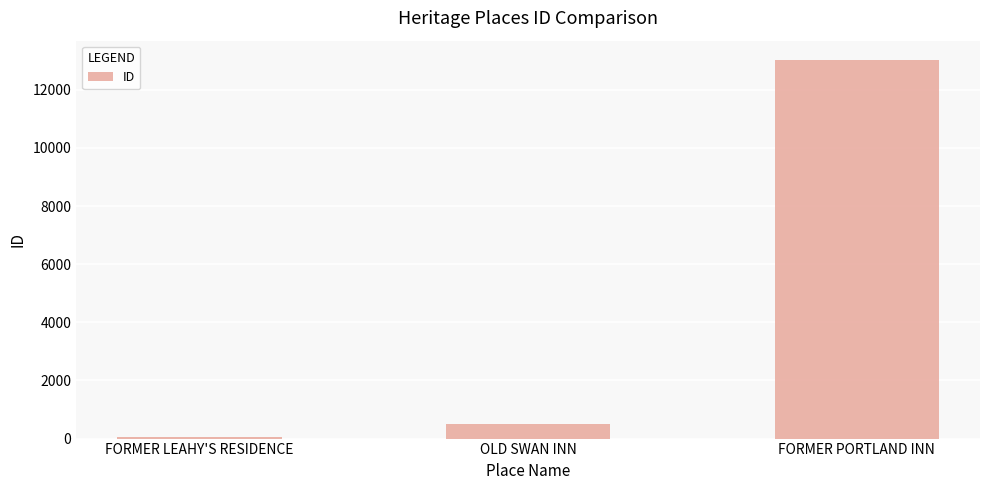

List the labels in order of value, largest first.

FORMER PORTLAND INN, OLD SWAN INN, FORMER LEAHY'S RESIDENCE